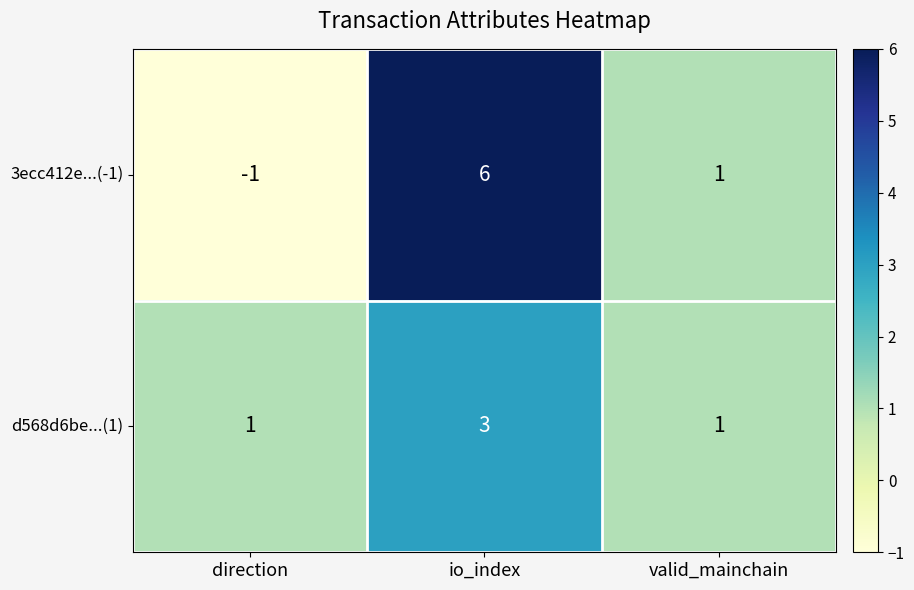

The value of d568d6be...(1) at valid_mainchain is 1. True or false?

True